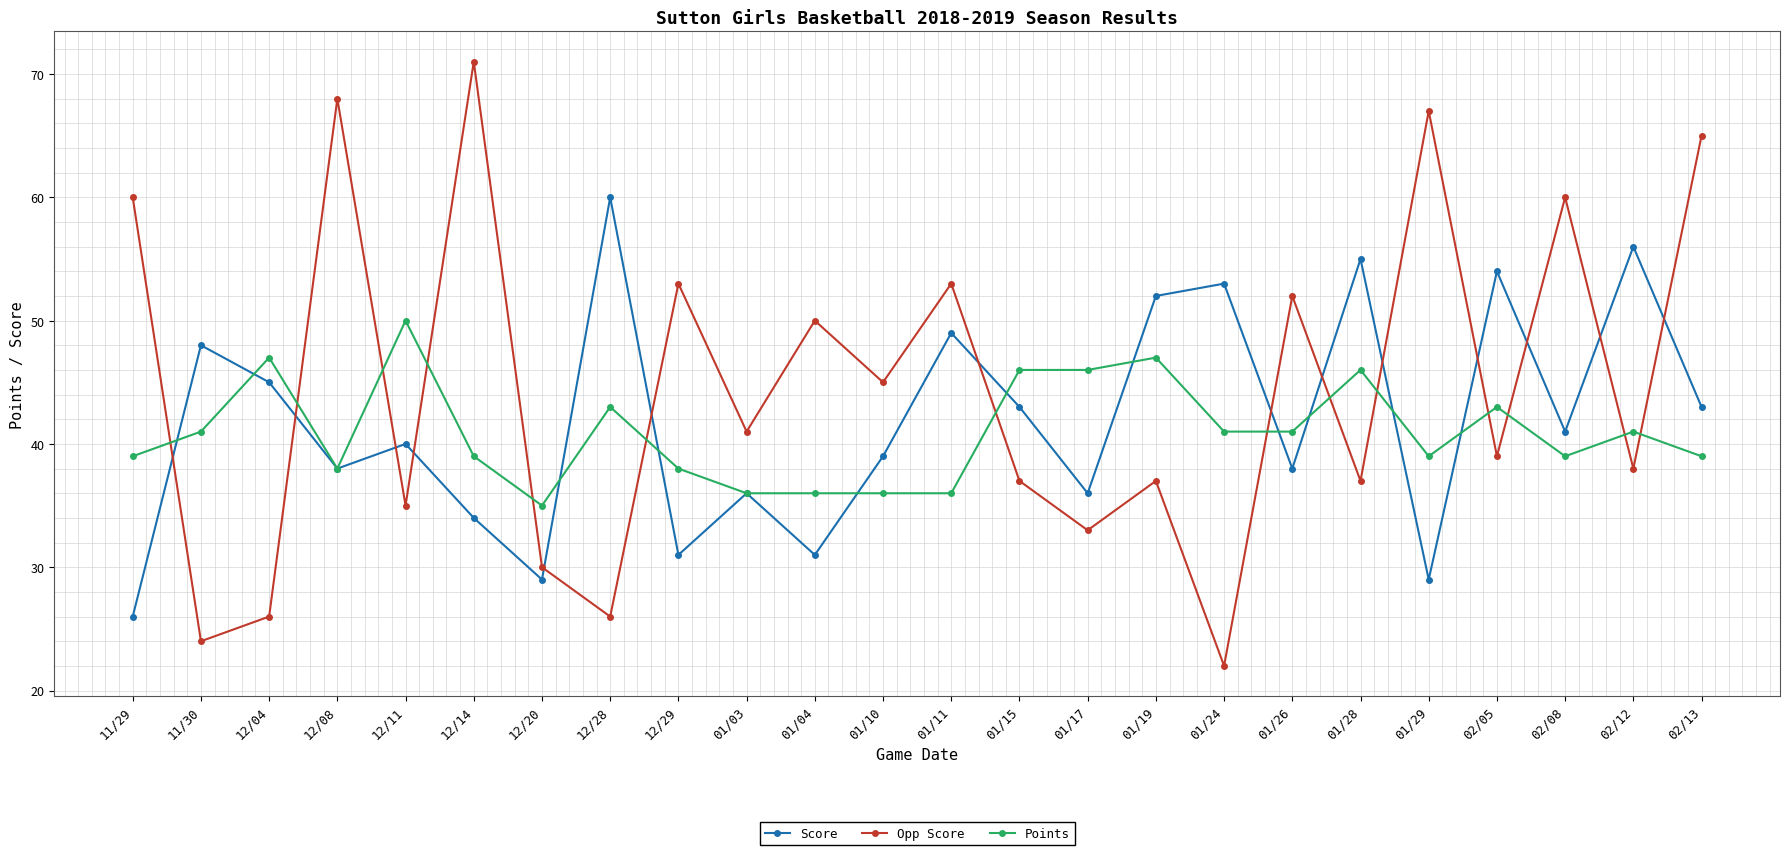

Which series has the widest spread of values?

Opp Score